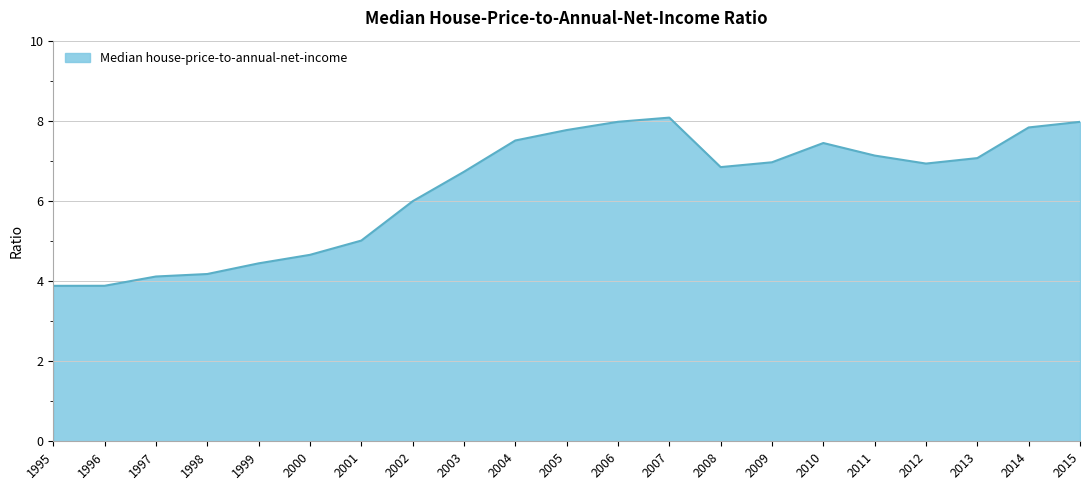

What is the maximum value shown in the chart?

8.1